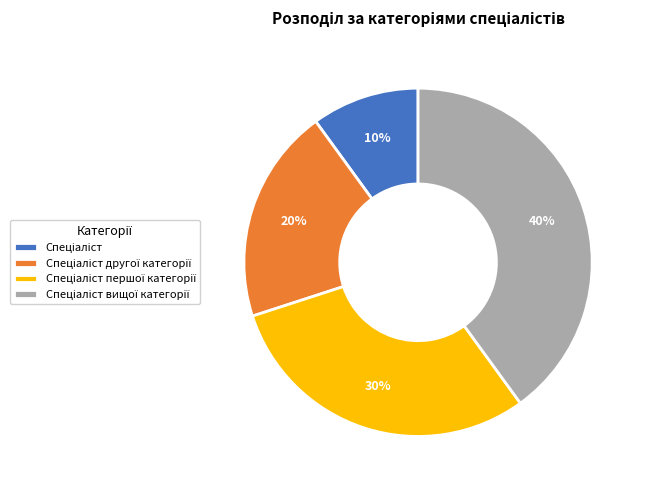

Does any single category account for the majority?

No